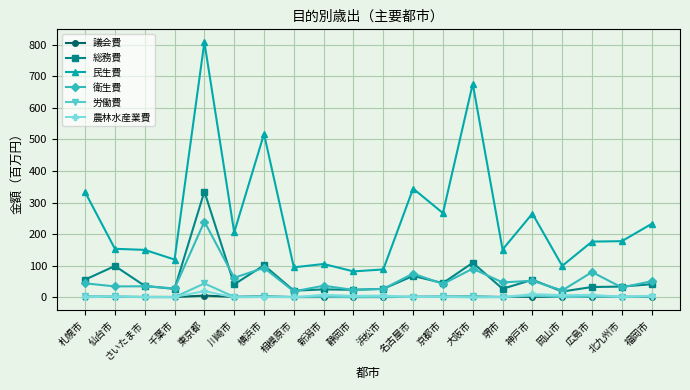

Where does the 総務費 series first go above 41?

札幌市